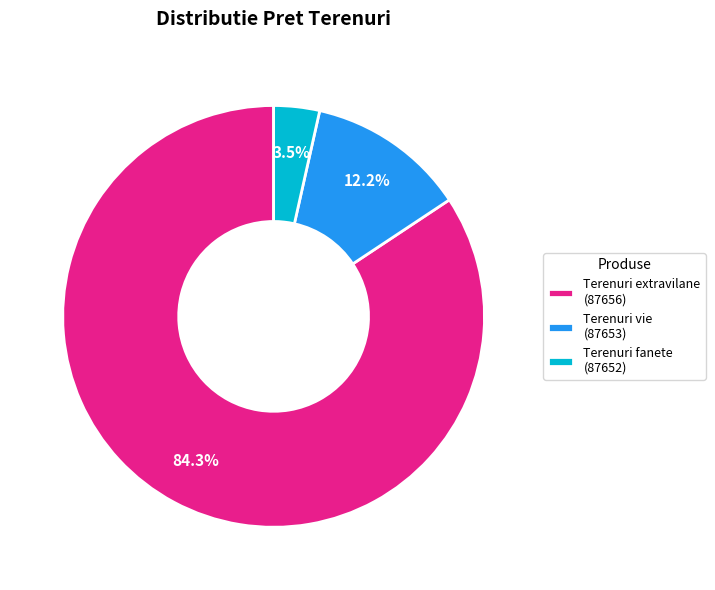

Which slice is the largest?

Terenuri extravilane (87656)